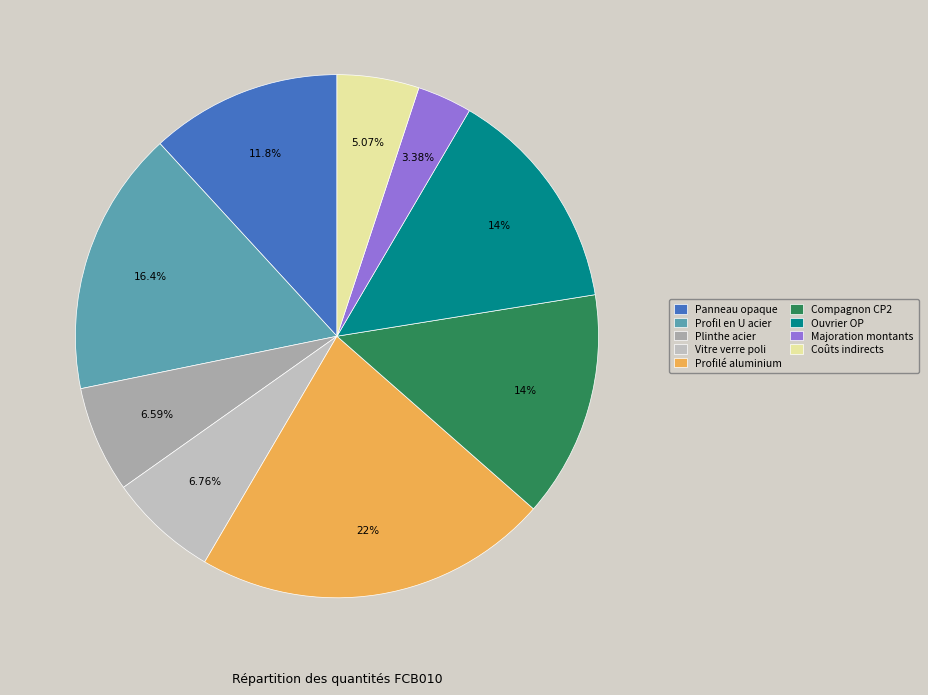

What percentage is NOT represented by Ouvrier OP?

86.0%